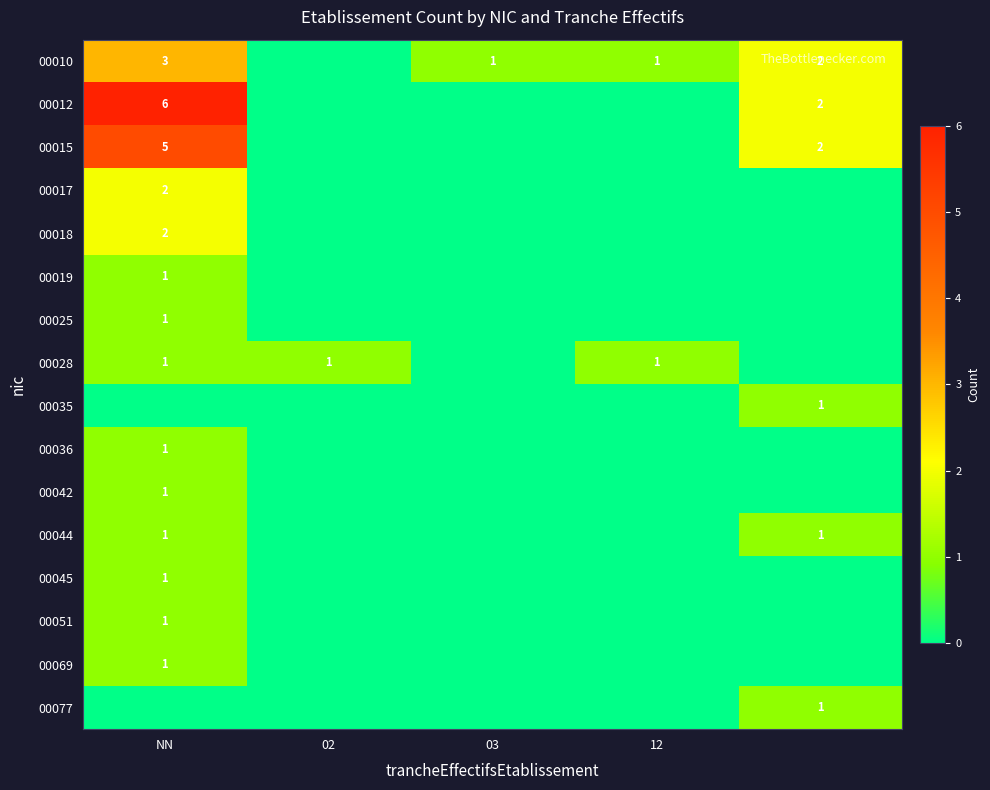

True or false: 00015 has a value of 8 at NN.

False